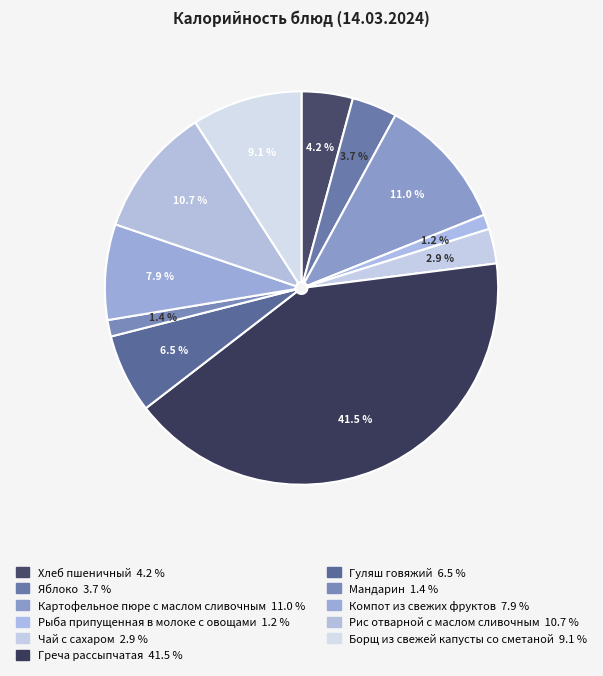

Count the number of slices in the pie.

11